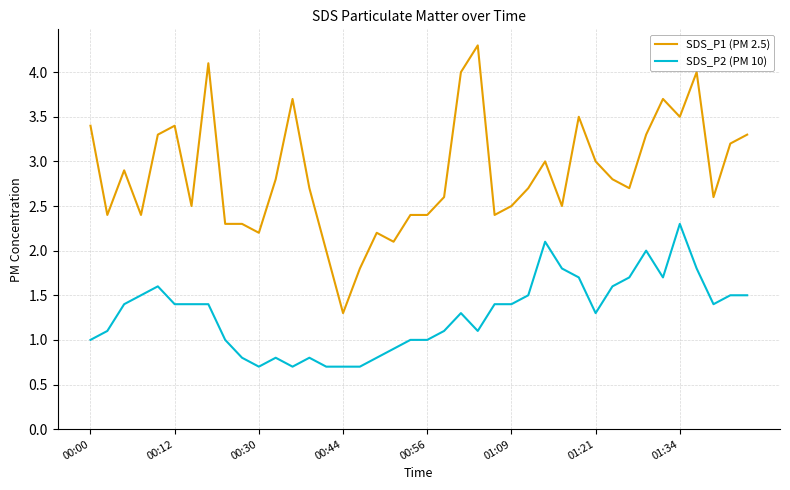

Which series has the largest total across all categories?

SDS_P1 (PM 2.5)